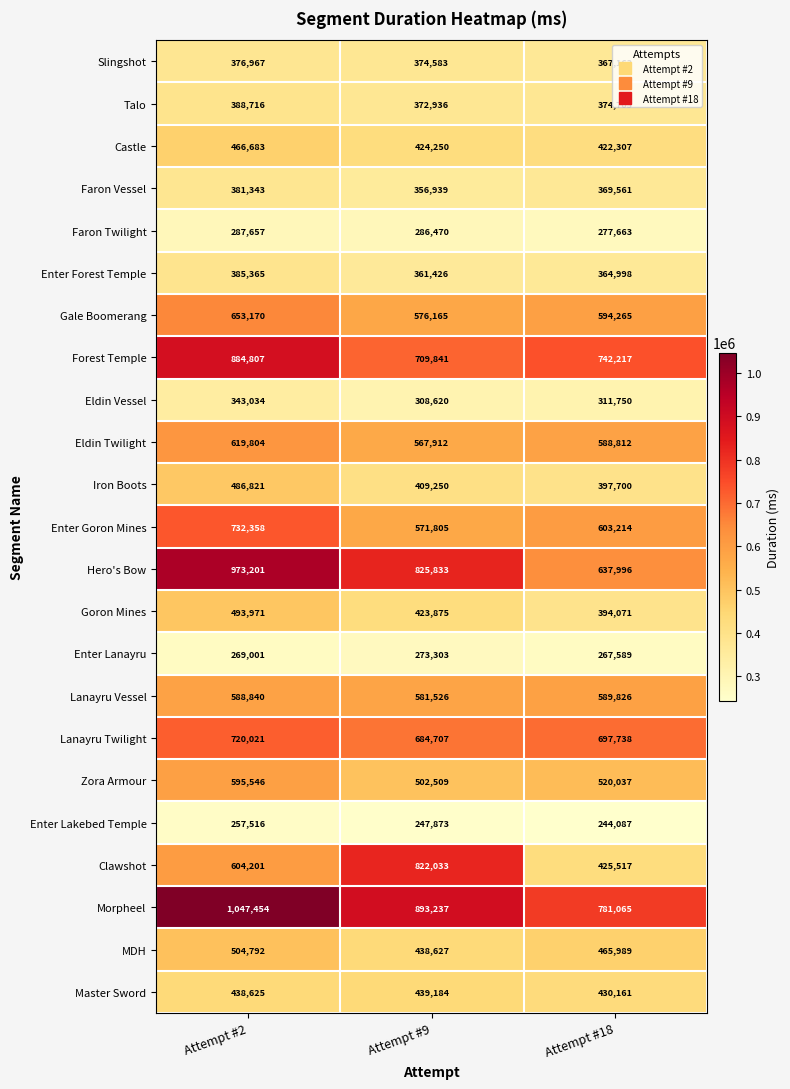

What is the greatest value displayed?

1047454